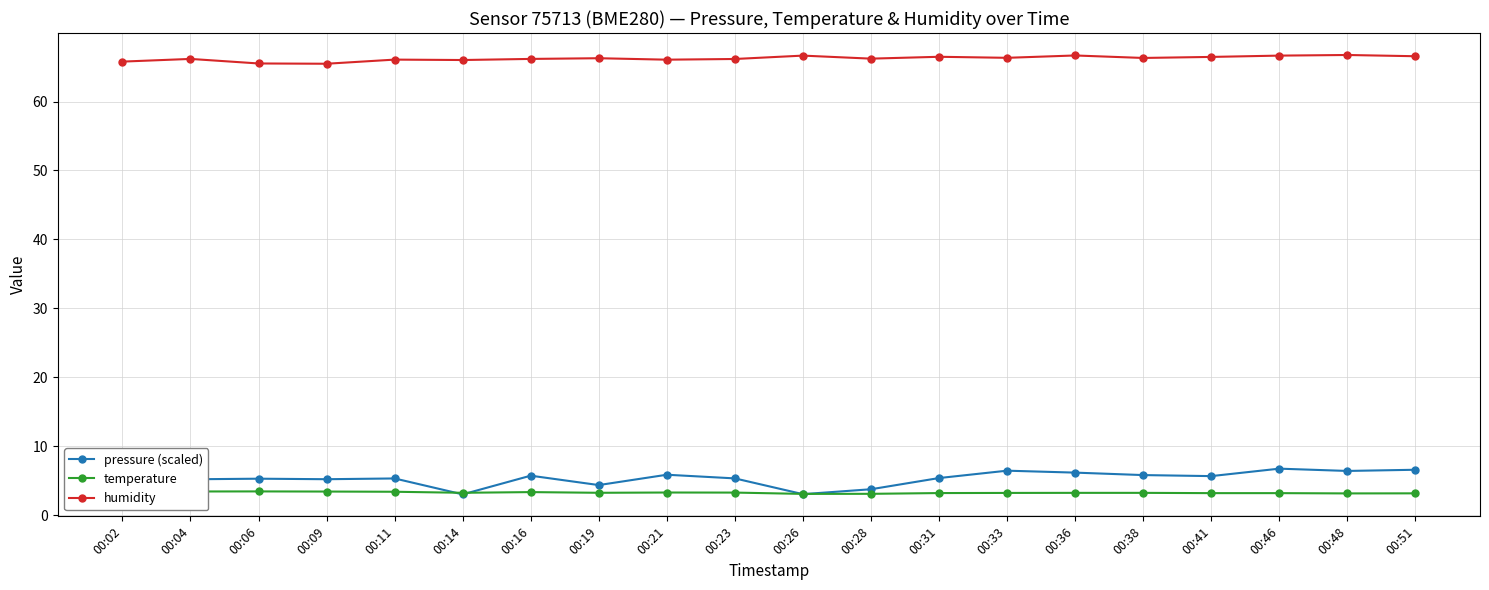

Count the number of data series in this chart.

3